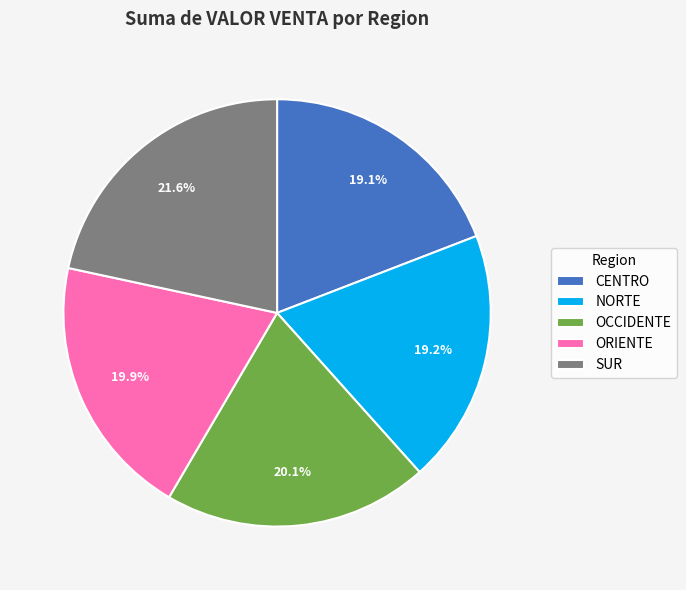

Which slice is the largest?

SUR